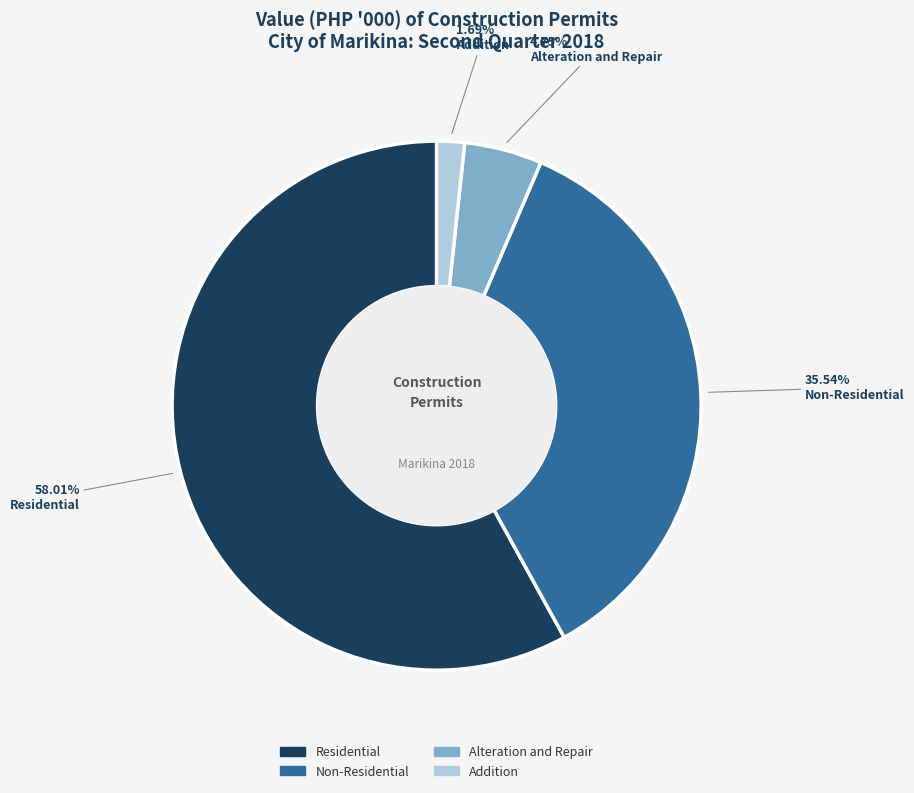

Approximately how many times larger is the value at Residential compared to Addition?

34.3